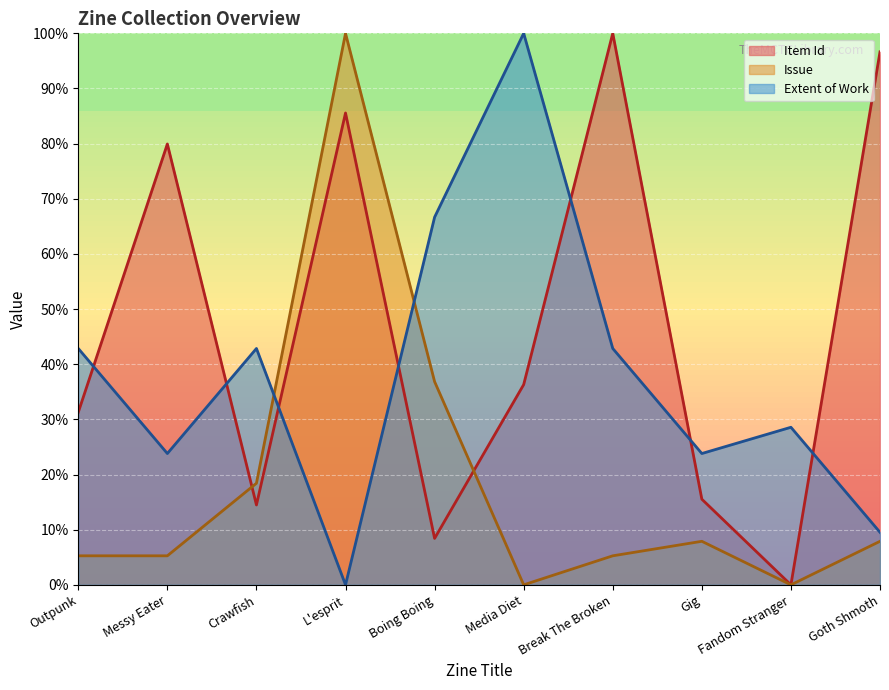

What is the difference between the highest and lowest values at Gig?

15.9